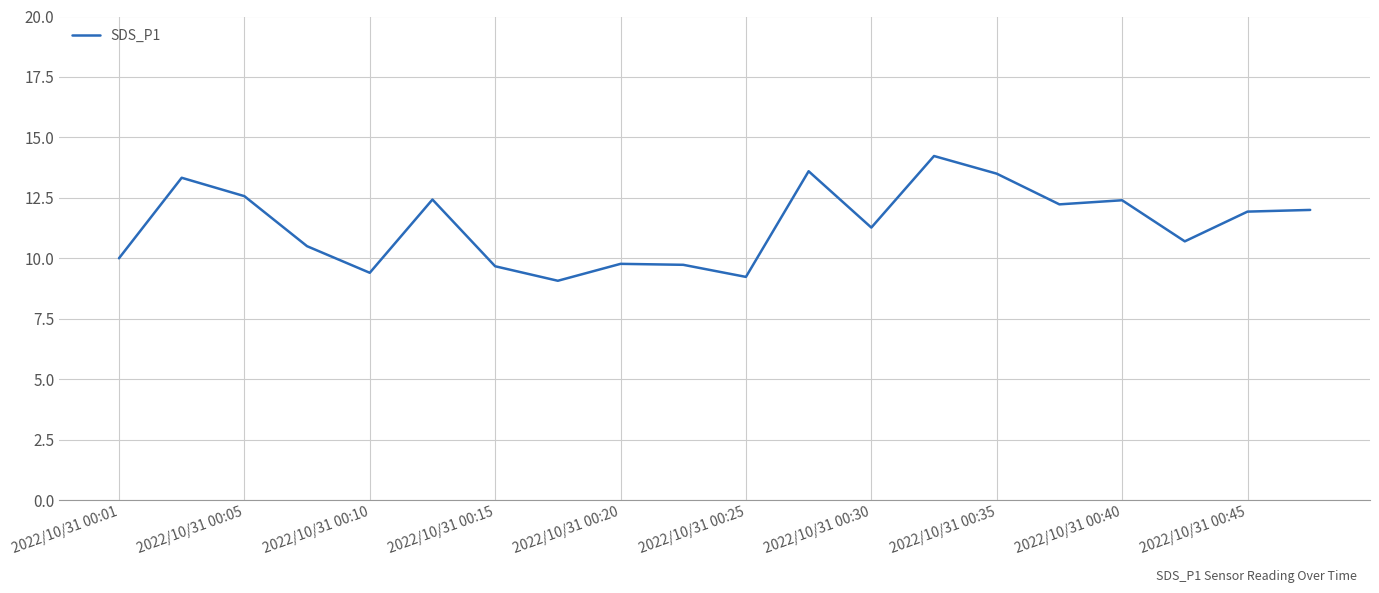

What is the maximum value shown in the chart?

14.2